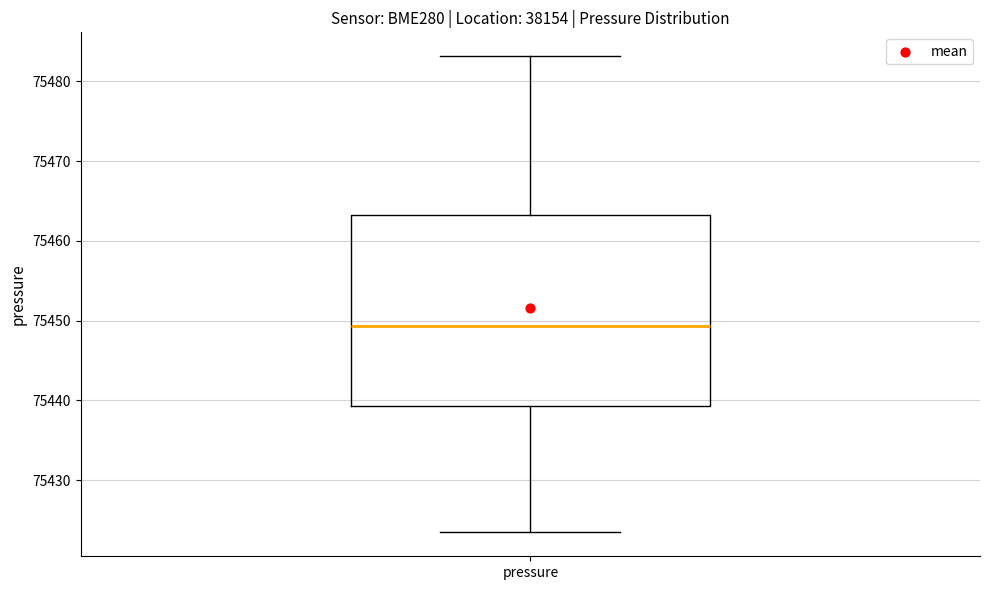

Read this box plot against the y-axis: the position of the median line, the range covered by the box, and the ends of both whiskers. The values are not printed on the chart, so give them approximately, as read against the axis.

median 75449, box 75439 to 75463, whiskers 75423 to 75483